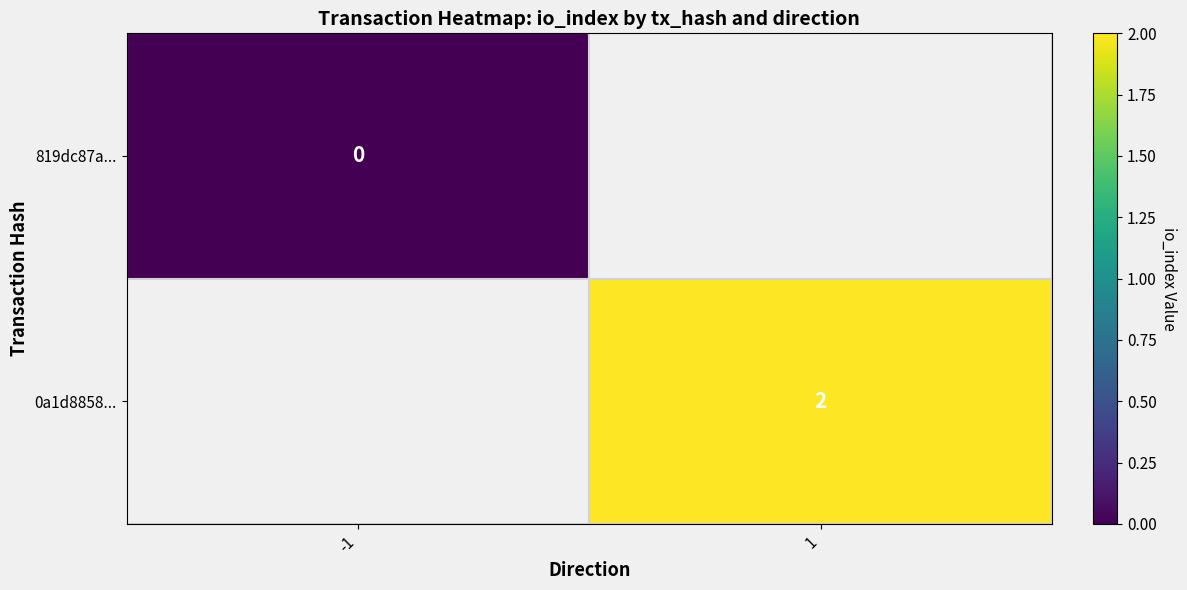

Is it true that 0a1d8858... equals 1 at 1?

False